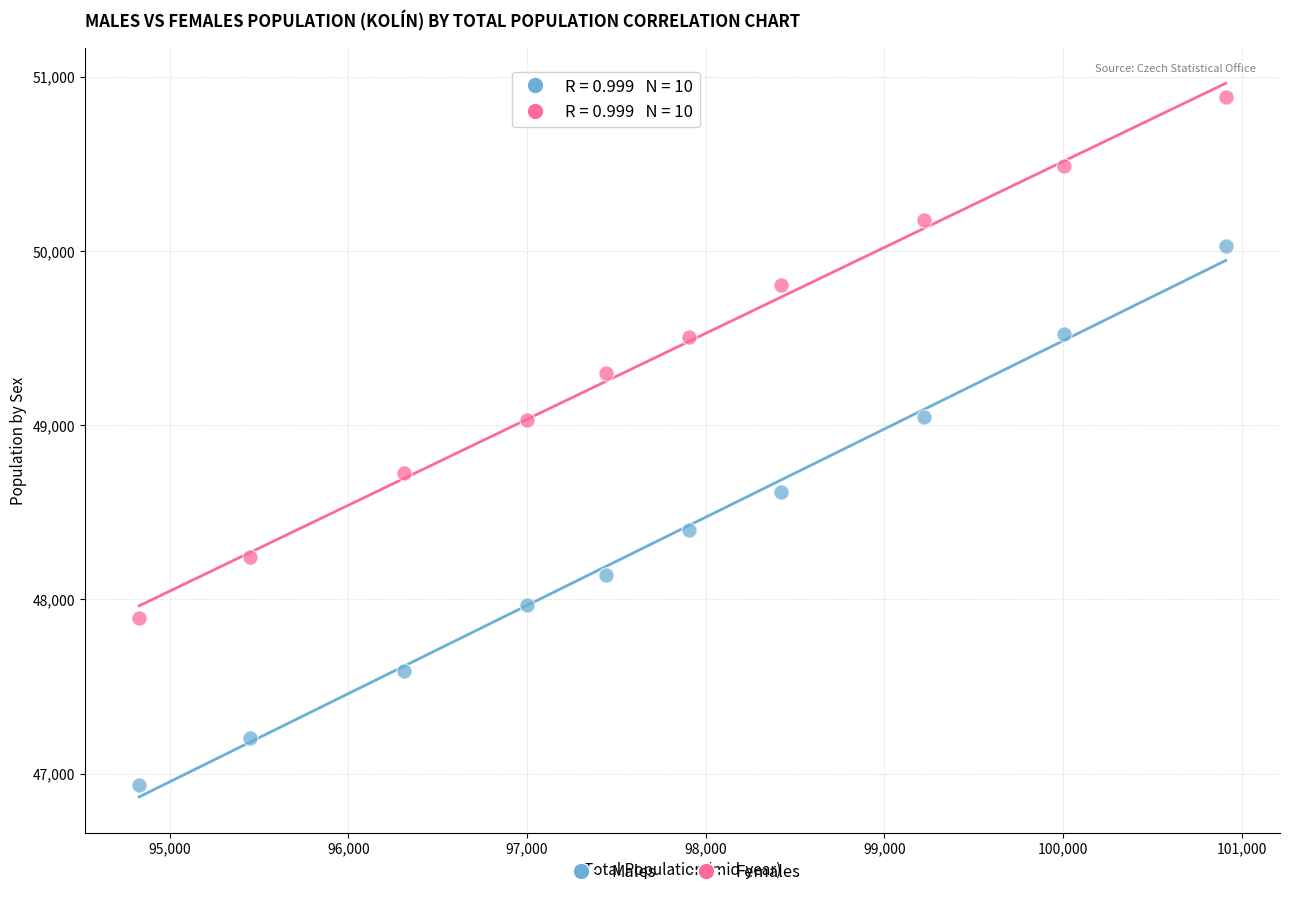

What are all the series names shown in the legend?

Males, Females